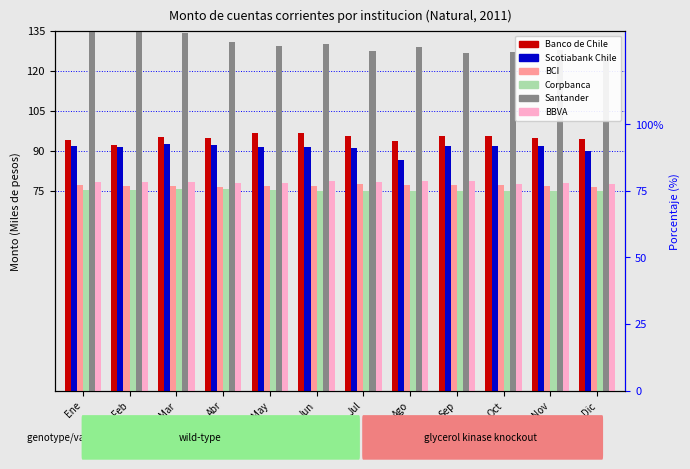

What is the difference between the highest and lowest values at Feb?

59.6